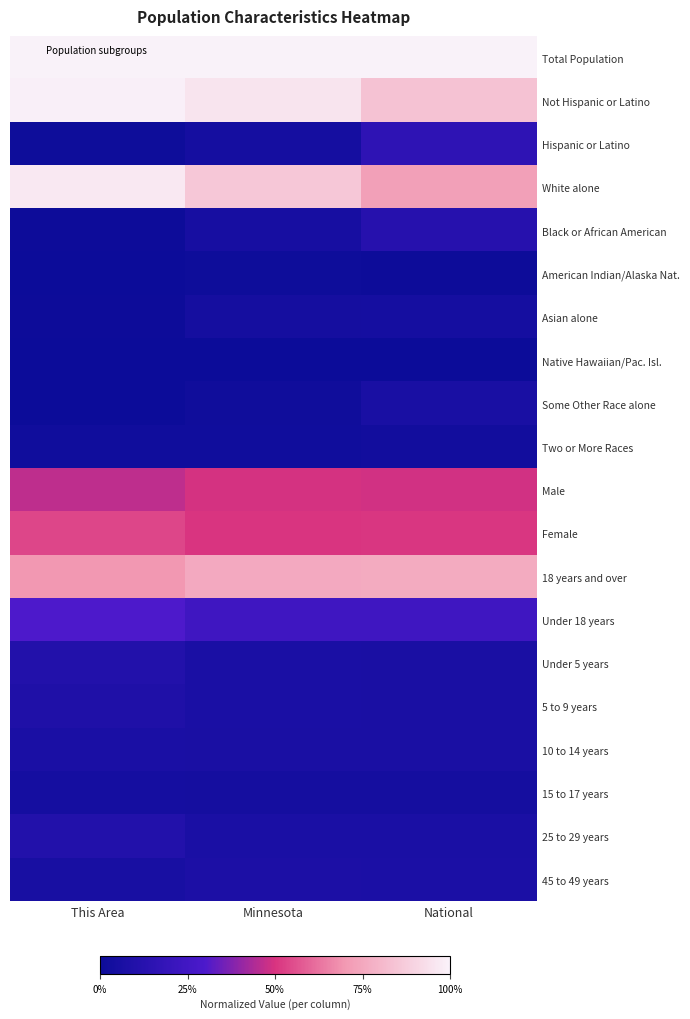

Which series has the largest total across all categories?

Total Population